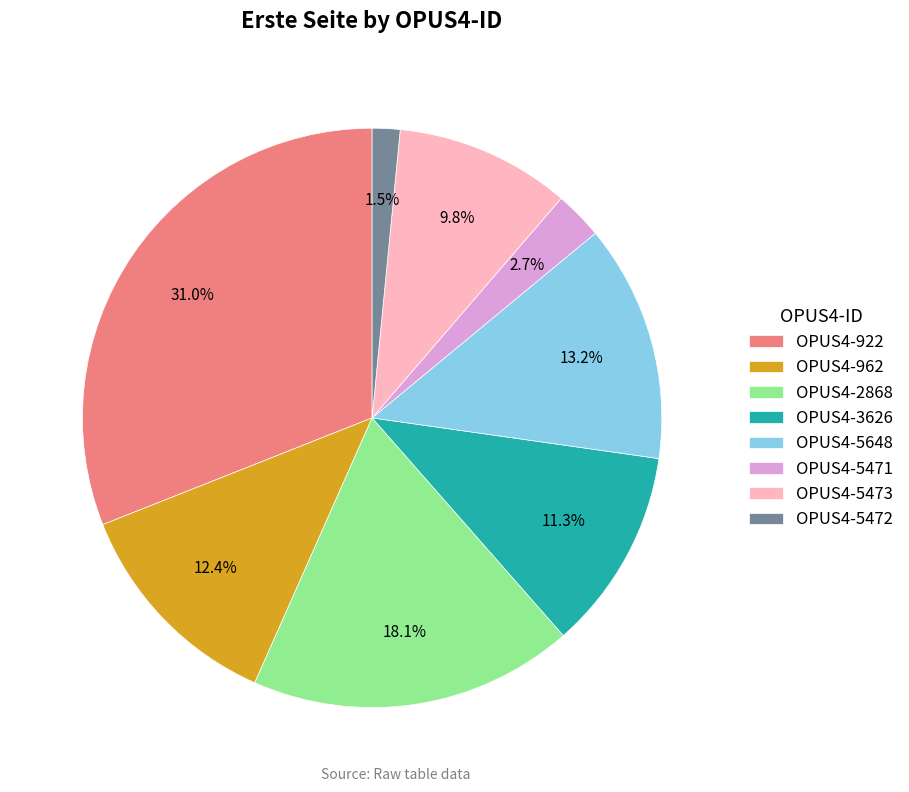

Rank the categories by value from lowest to highest.

OPUS4-5472, OPUS4-5471, OPUS4-5473, OPUS4-3626, OPUS4-962, OPUS4-5648, OPUS4-2868, OPUS4-922